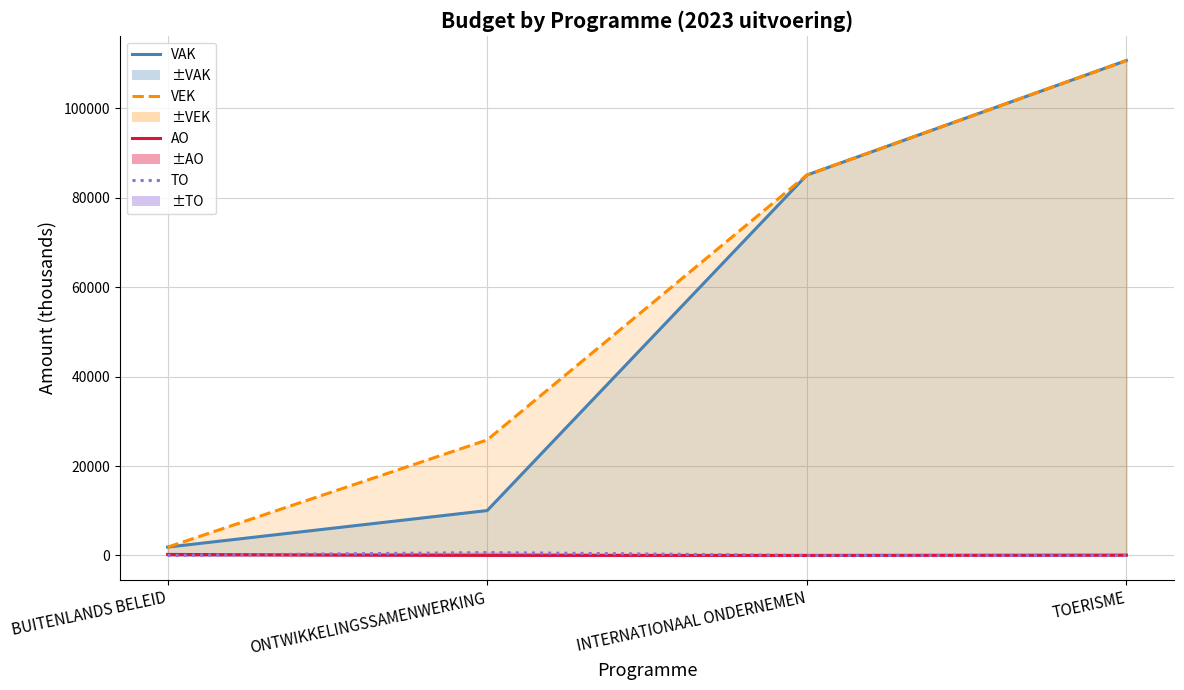

What is the total value across all series at BUITENLANDS BELEID?

3931